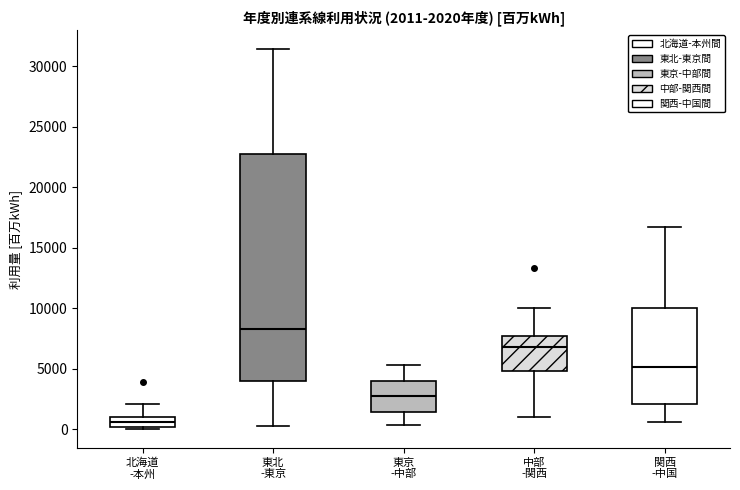

Which box has the highest median line?

東北 -東京